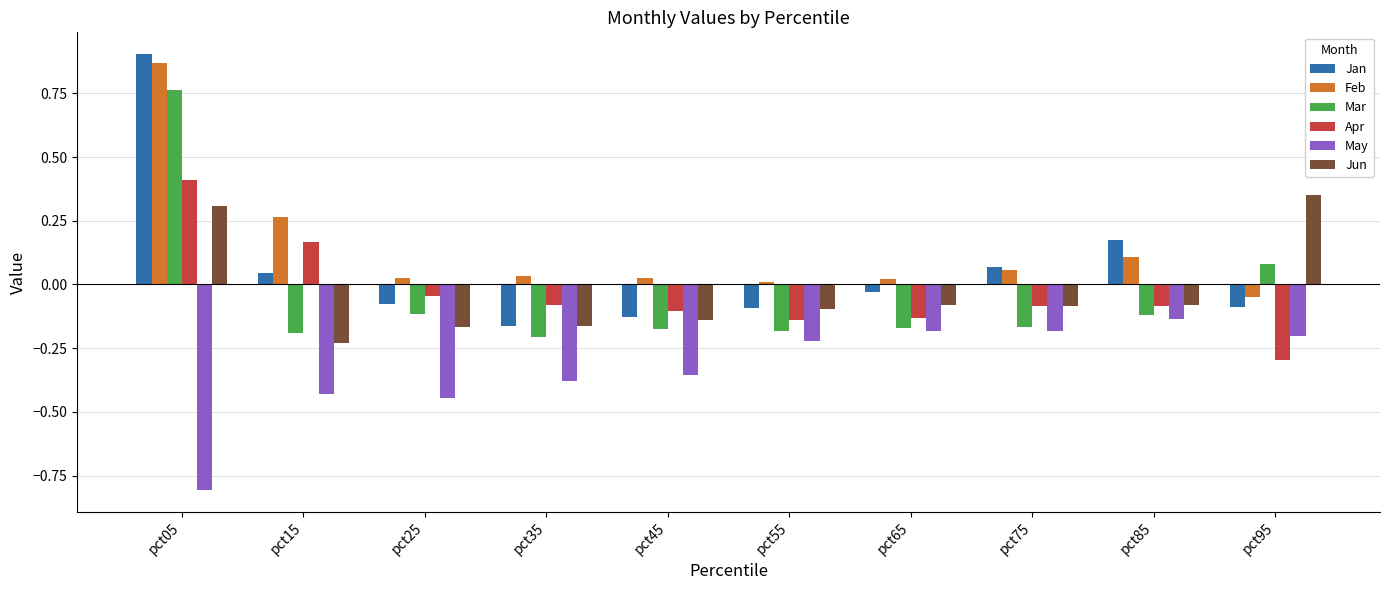

At which category does the chart reach its minimum across all series?

pct05